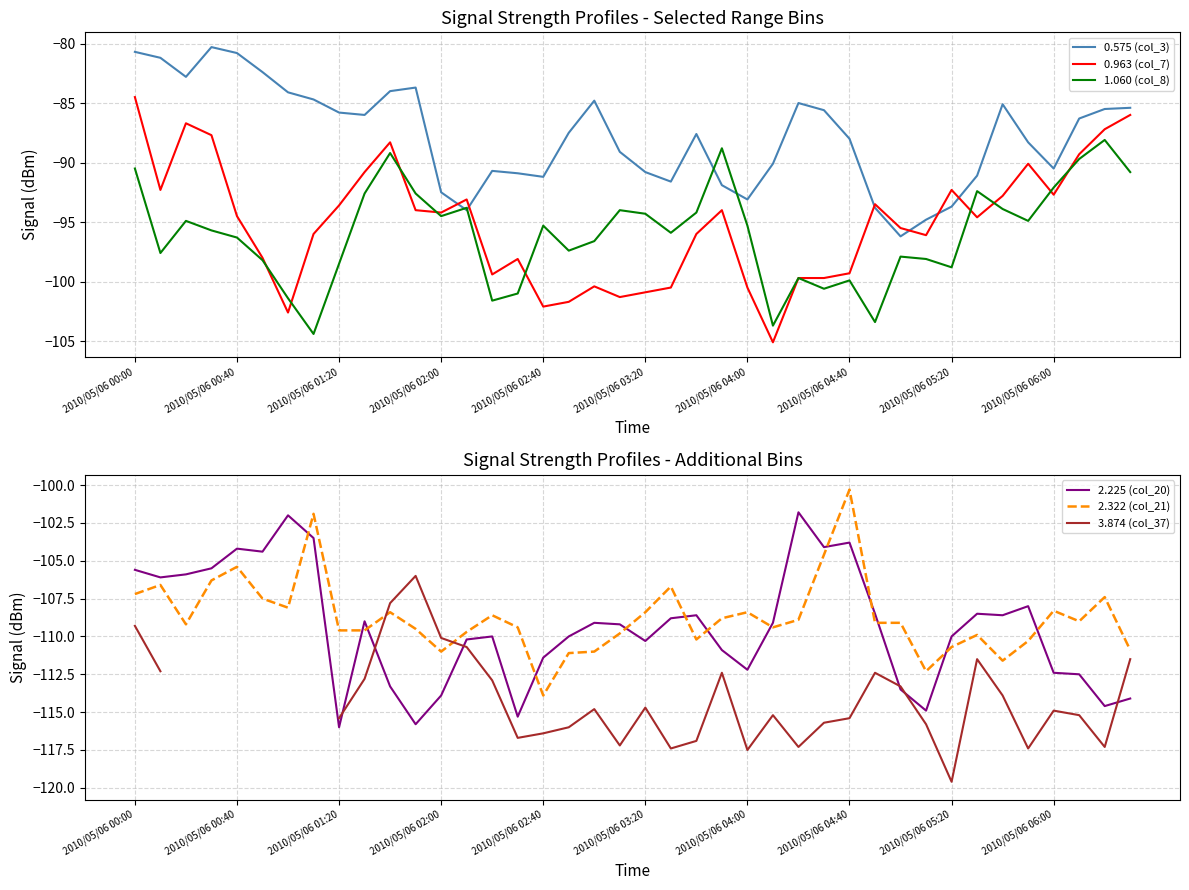

Does the chart display data point markers on the line(s)?

No